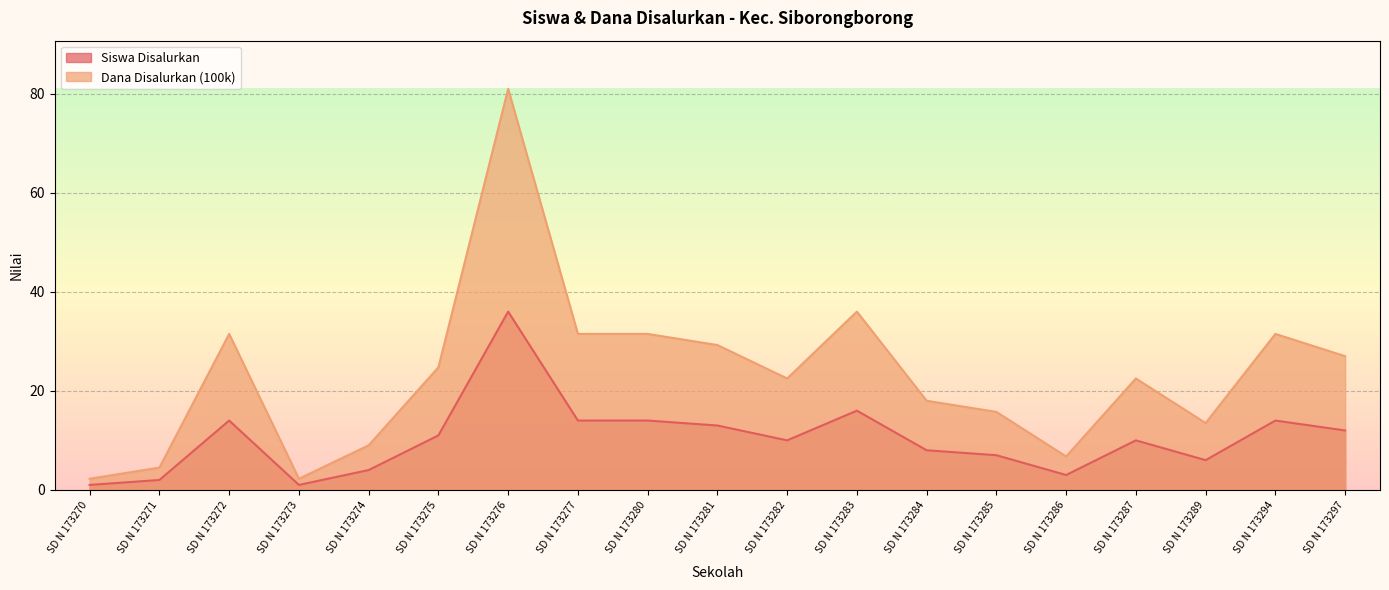

The Dana Disalurkan (100k) series shows 24.8 at SD N 173275. True or false?

True